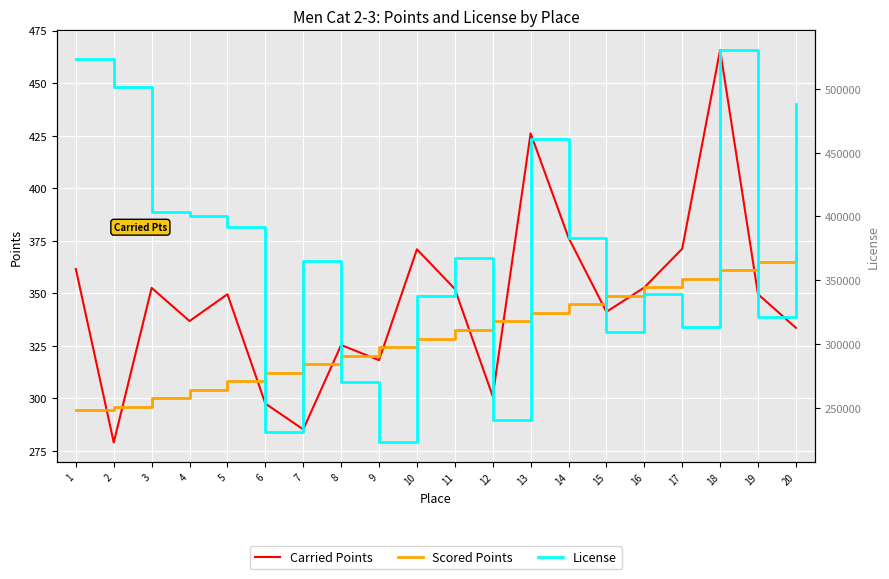

What is the difference between the maximum and minimum values in the Carried Points series?

186.7